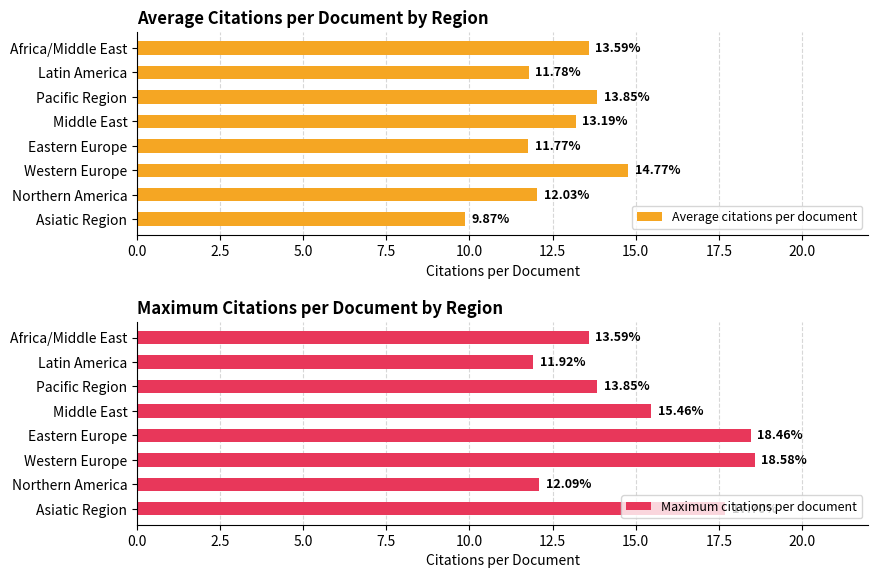

What is the sum of the Average citations per document values at Pacific Region and Asiatic Region?

23.7